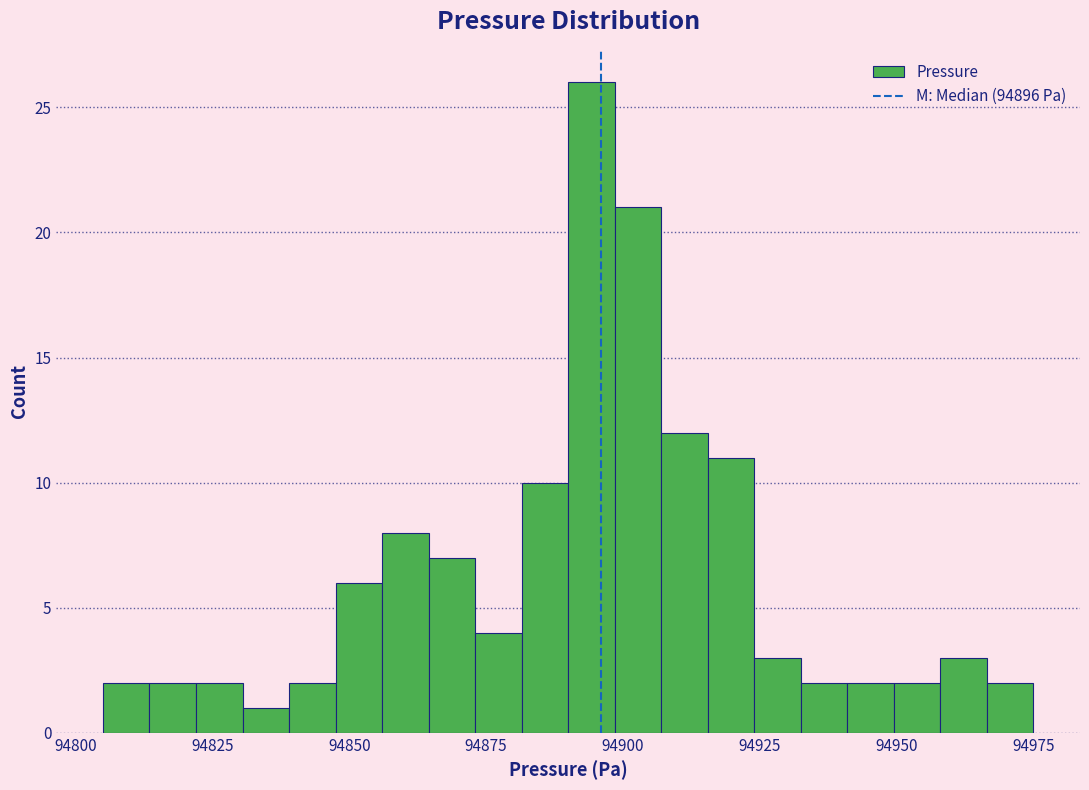

Read against the x-axis, roughly where is the centre of the tallest bar?

94895